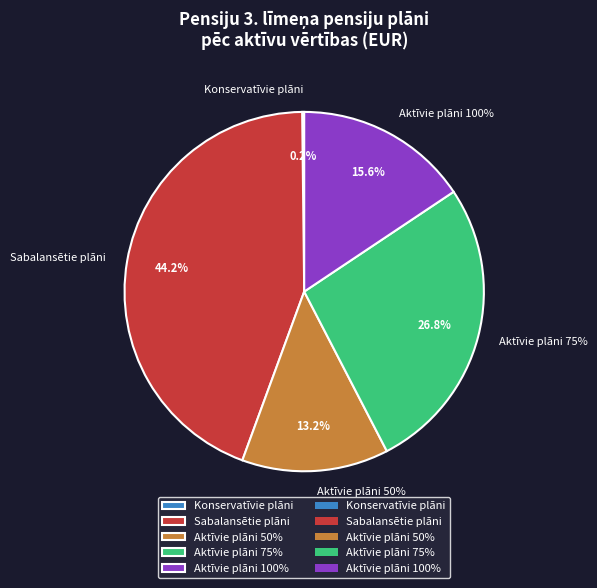

To the nearest percent, what is the difference between the Aktīvie plāni 75% and Sabalansētie plāni slice percentages?

17%